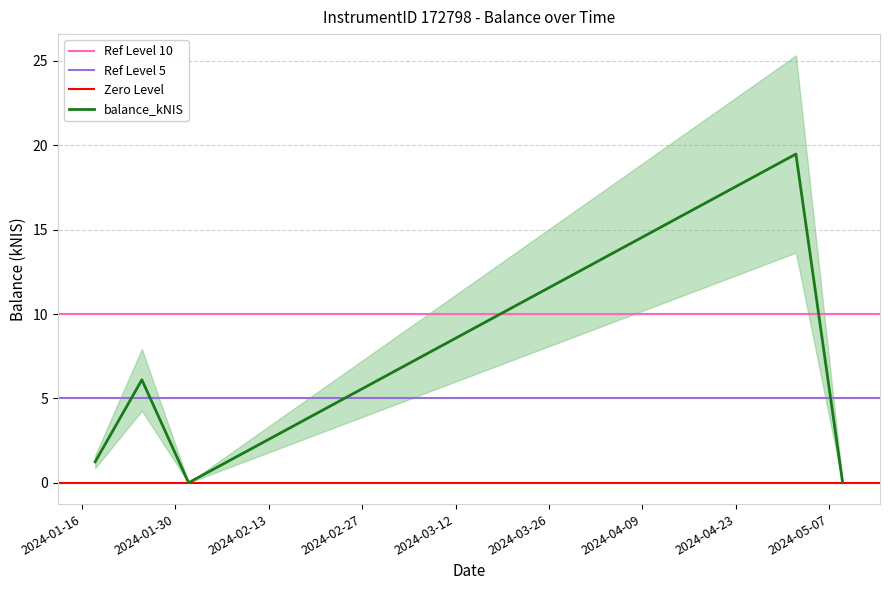

What is the sum of all values?

26.8